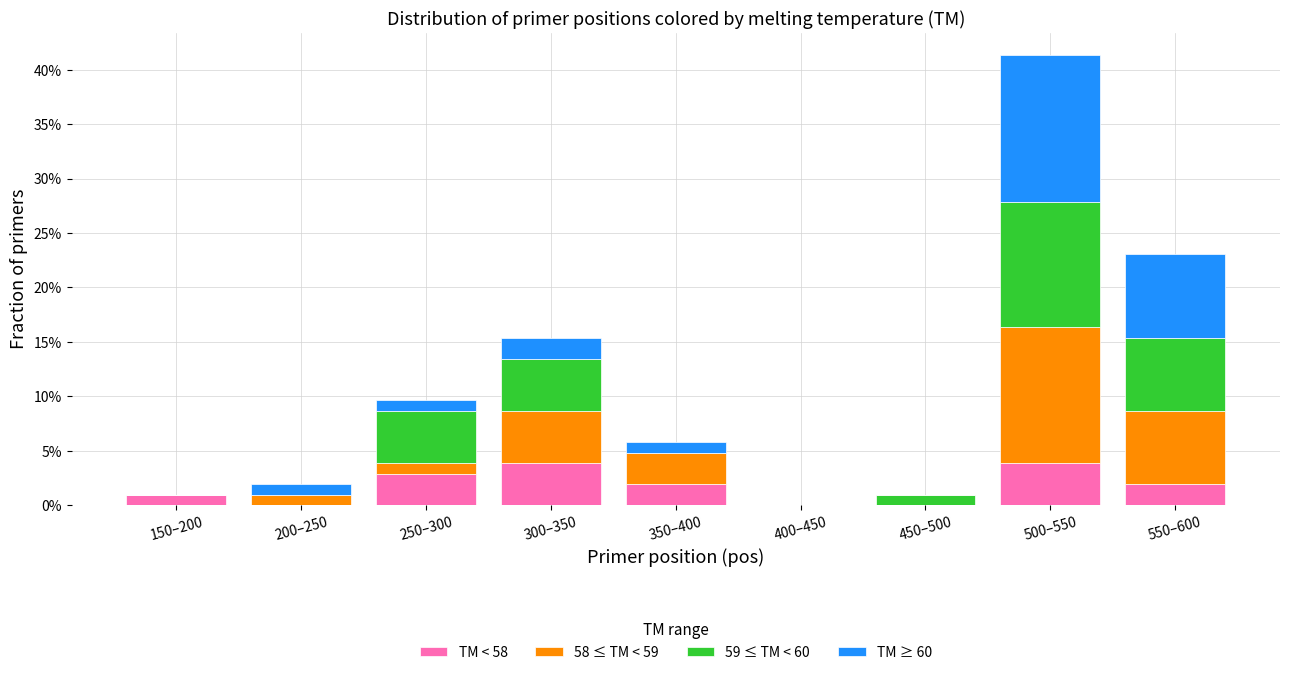

Is it true that TM < 58 equals 0.0 at 200–250?

True